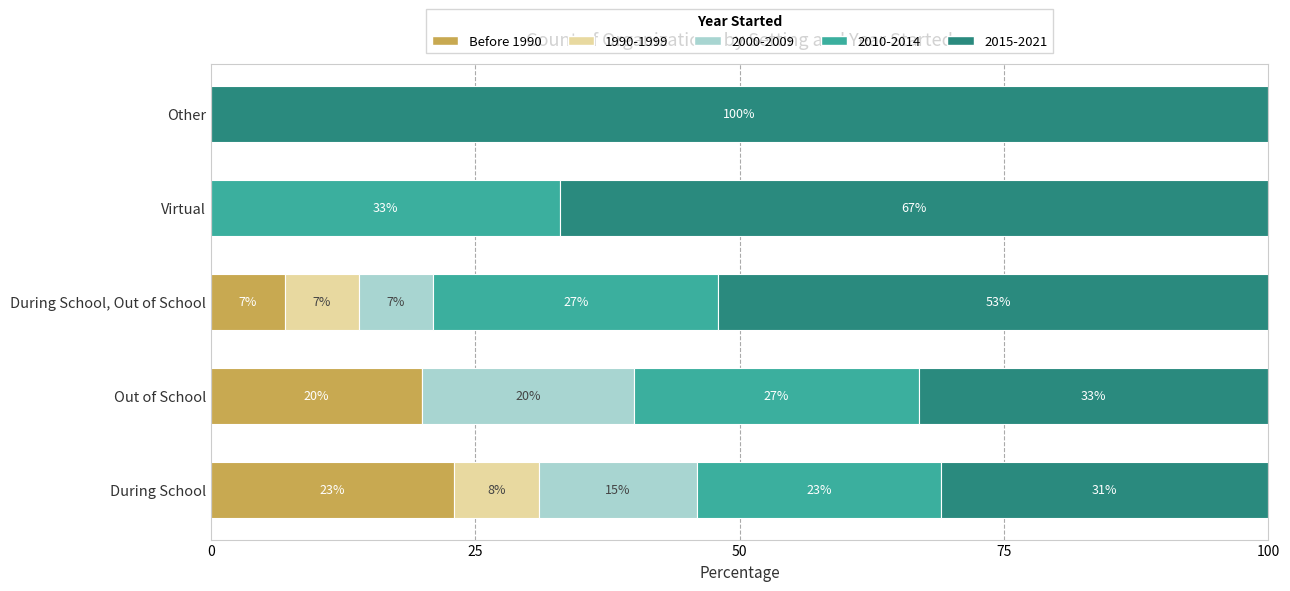

At which label does Before 1990 reach its peak?

During School